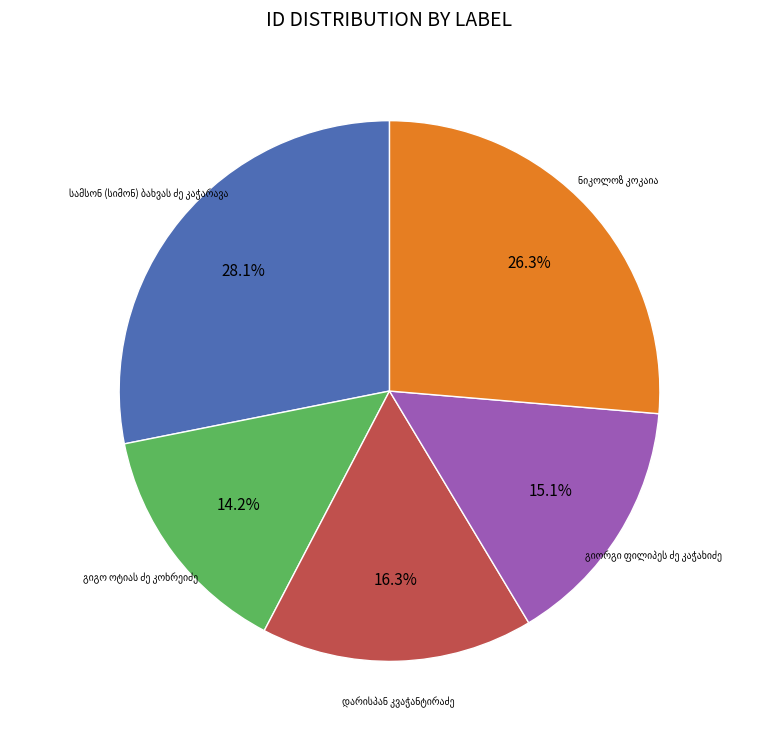

Is there any slice that represents more than half of the pie?

No